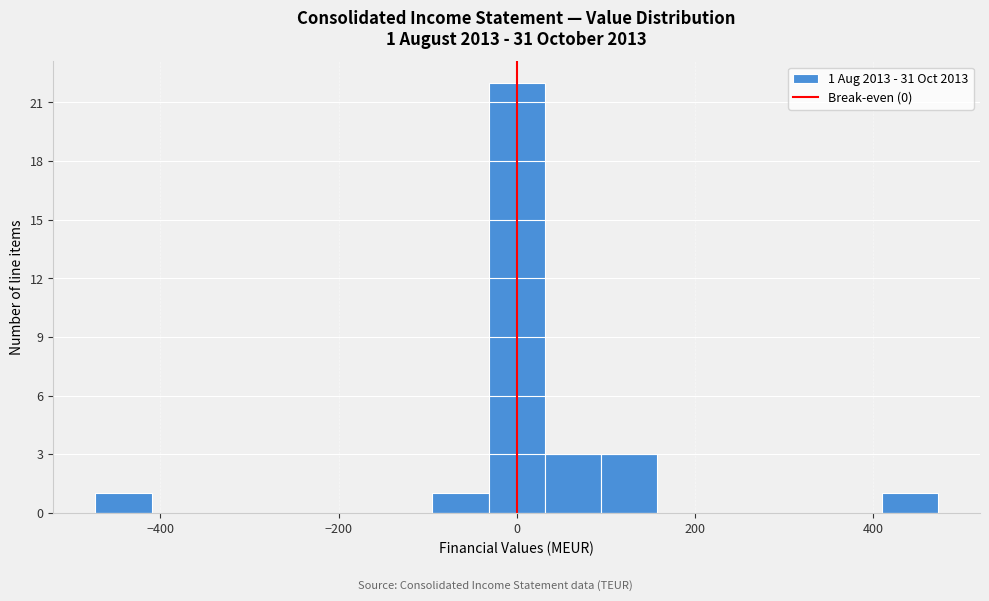

Around what value on the x-axis is the tallest bar? Give the approximate position of its centre, as read against the axis.

0